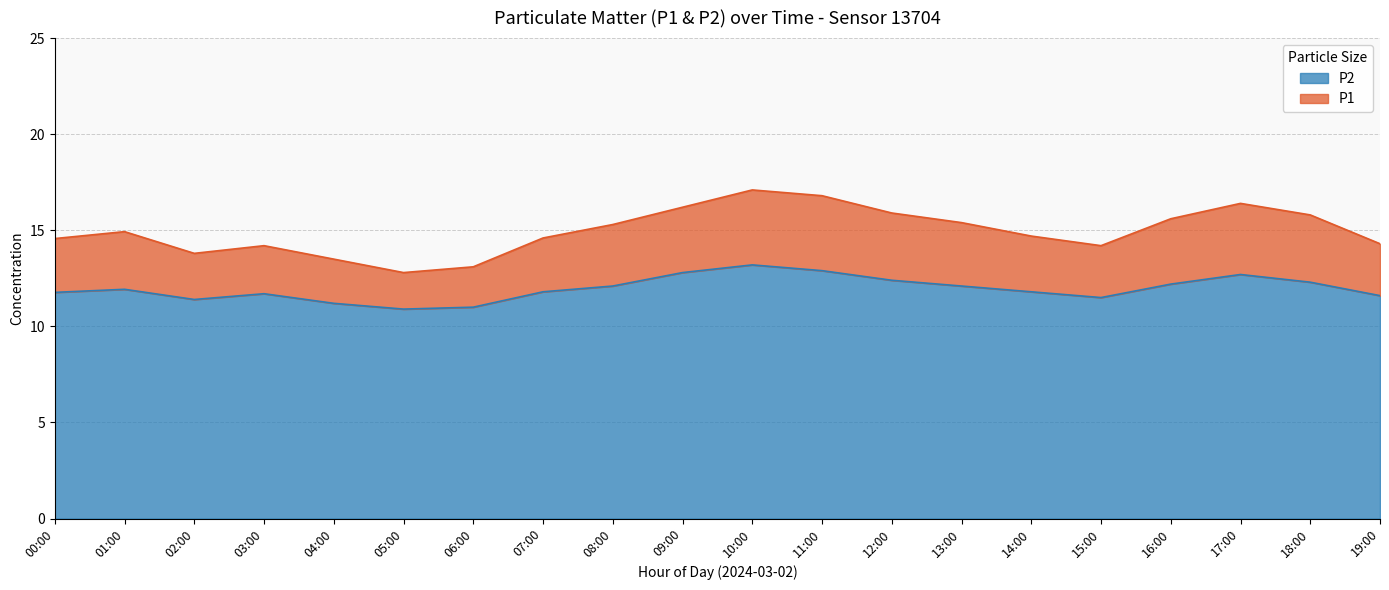

How many values in the P2 series exceed 11?

18